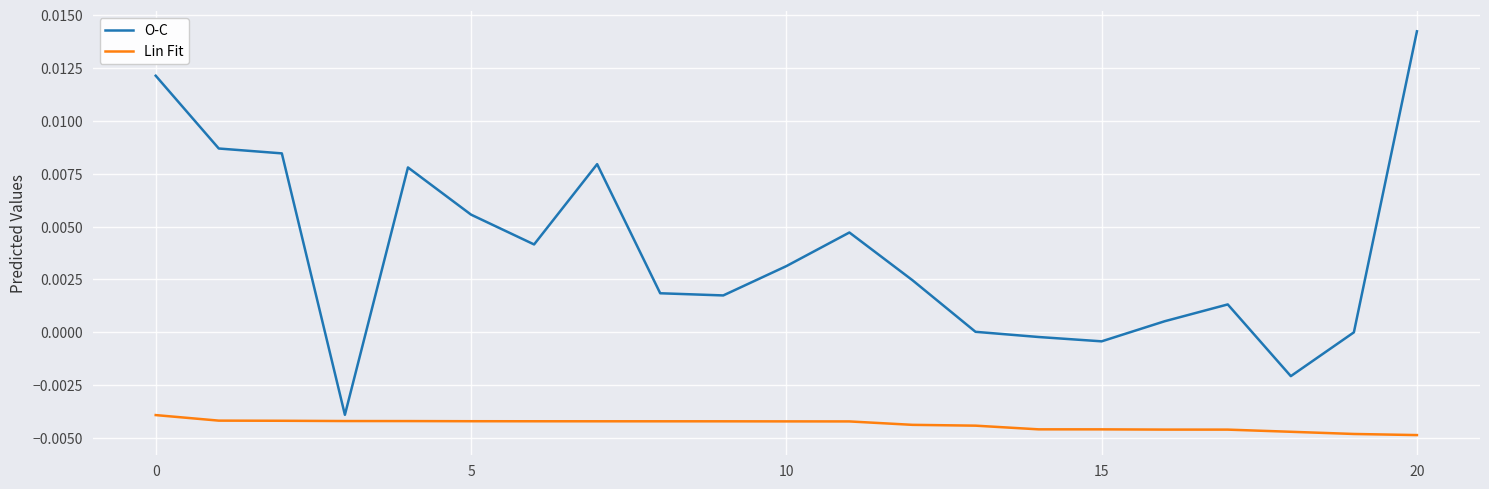

Which series has the largest range (max minus min)?

O-C